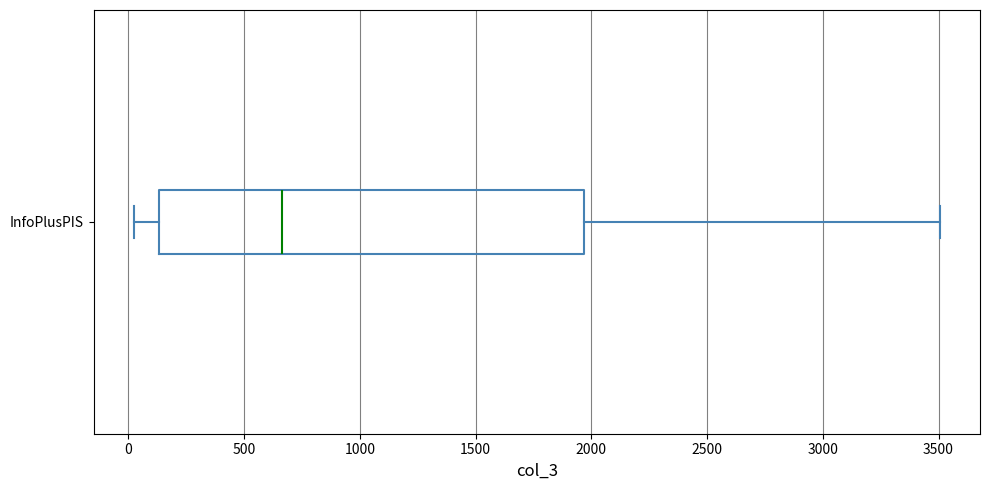

Transcribe this box plot: give where the median line is, the range the box spans, and where the two whiskers end, as read against the x-axis. The values are not printed on the chart, so give them approximately, as read against the axis.

median 650, box 150 to 1950, whiskers 0 to 3500